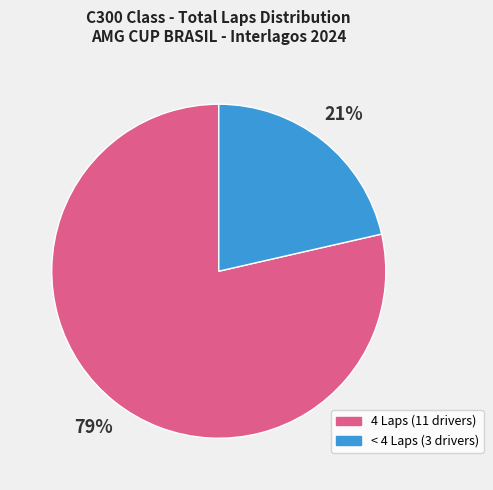

To the nearest percent, what is the average slice percentage?

50%